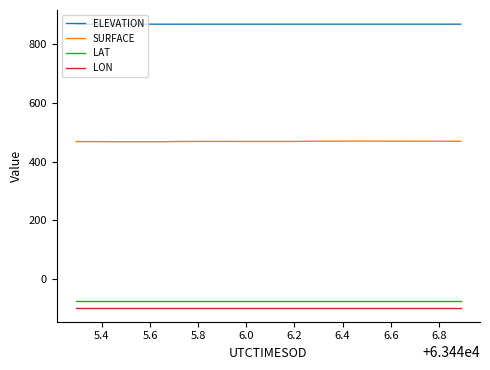

What is the maximum value for SURFACE?

469.9